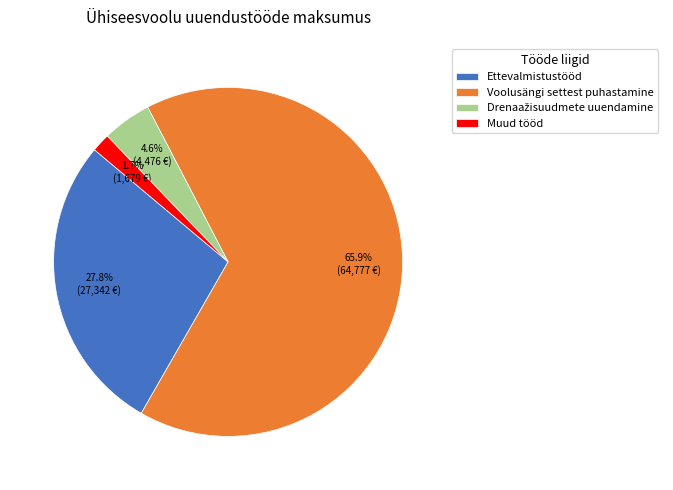

What percentage do Voolusängi settest puhastamine and Ettevalmistustööd together represent?

93.7%